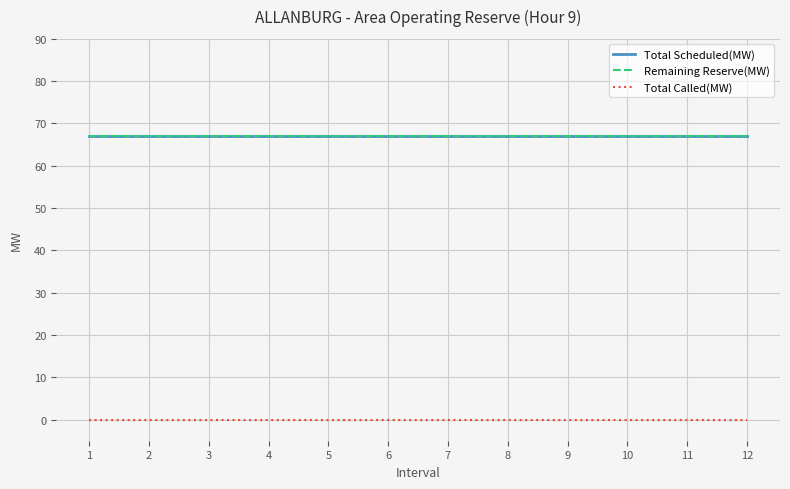

Is this an area chart (filled region under the line)?

No